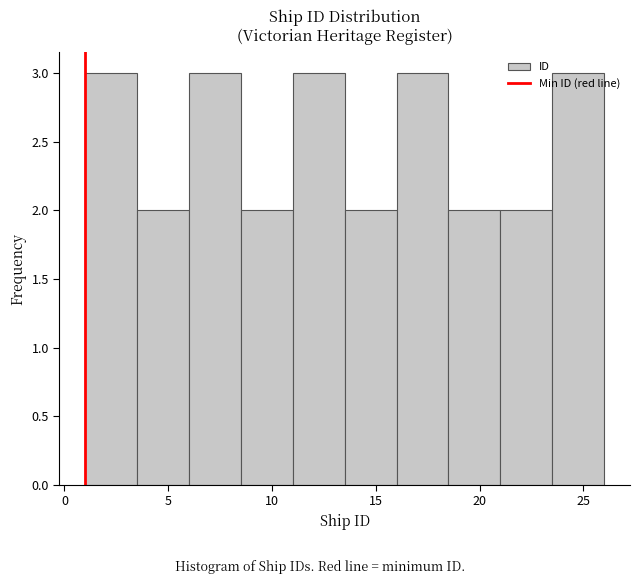

Reading left to right, transcribe this chart: for each bar, give the range it covers on the x-axis and its height. The values are not printed on the chart, so give them approximately, as read against the axis.

1.0 to 3.5: 3
3.5 to 6.0: 2
6.0 to 8.5: 3
8.5 to 11.0: 2
11.0 to 13.5: 3
13.5 to 16.0: 2
16.0 to 18.5: 3
18.5 to 21.0: 2
21.0 to 23.5: 2
23.5 to 26.0: 3